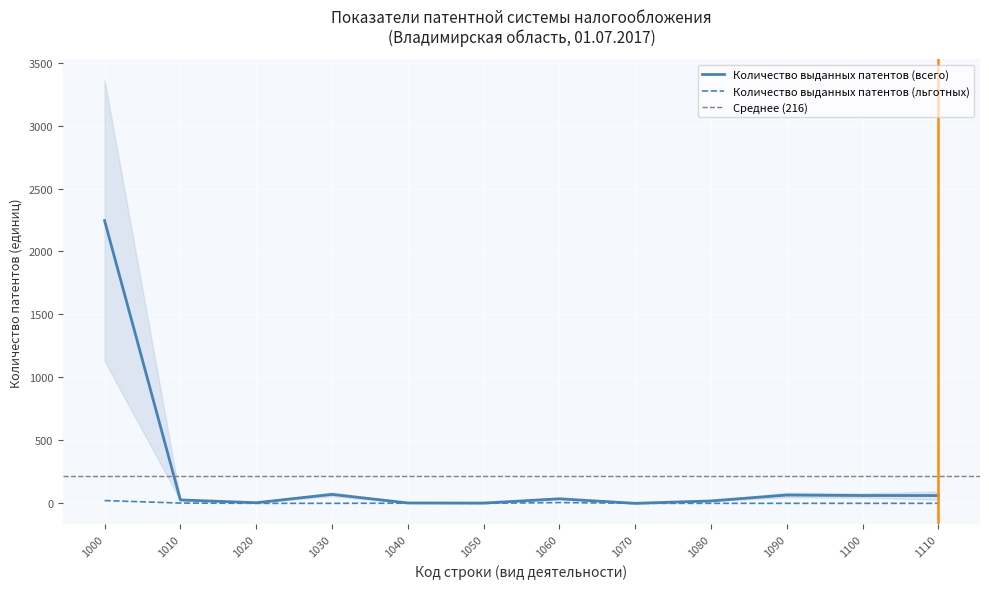

True or false: Количество выданных патентов (всего) has a value of 1 at 1040.

False